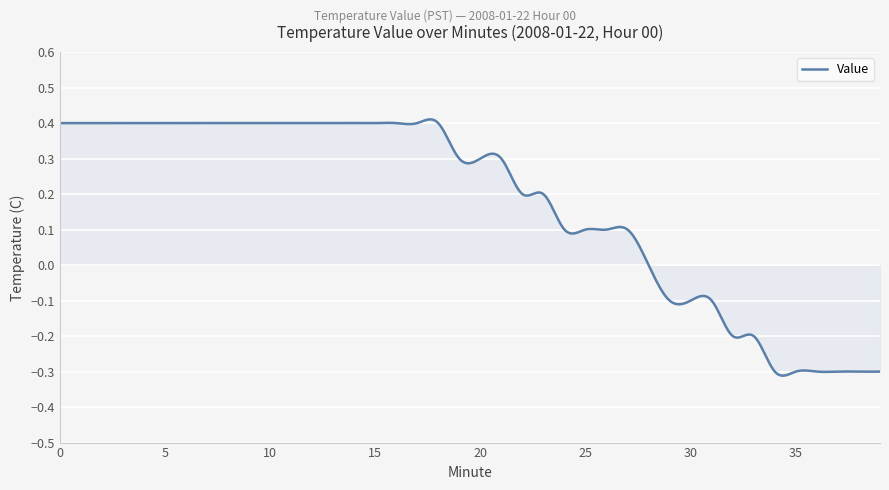

Reading left to right, what are all the values shown in this chart?

0=0.4	1=0.4	2=0.4	3=0.4	4=0.4	5=0.4	6=0.4	7=0.4	8=0.4	9=0.4	10=0.4	11=0.4	12=0.4	13=0.4	14=0.4	15=0.4	16=0.4	17=0.4	18=0.4	19=0.3	20=0.3	21=0.3	22=0.2	23=0.2	24=0.1	25=0.1	26=0.1	27=0.1	28=0.0	29=-0.1	30=-0.1	31=-0.1	32=-0.2	33=-0.2	34=-0.3	35=-0.3	36=-0.3	37=-0.3	38=-0.3	39=-0.3